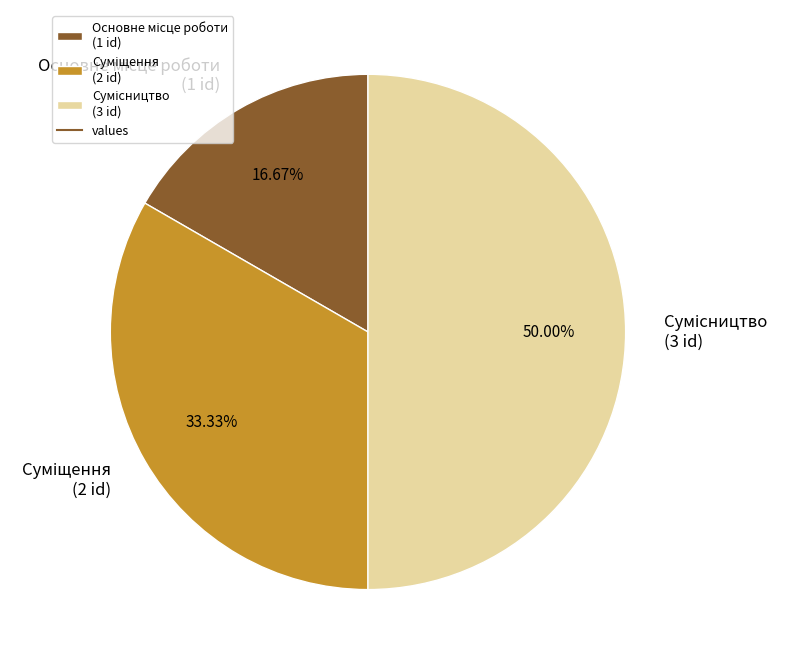

Does Сумісництво account for over 50% of the chart?

No